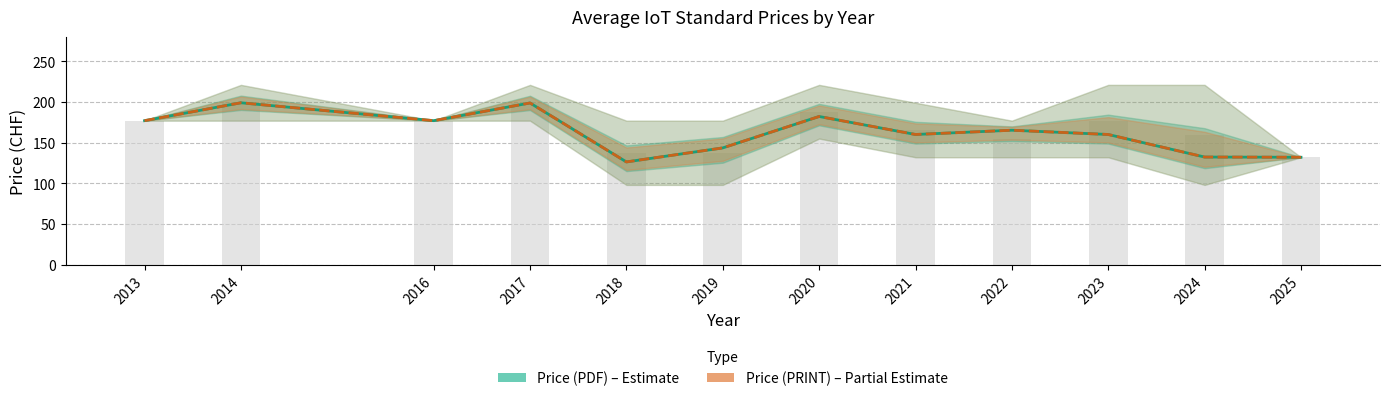

What is the sum of the Price (PDF) values at 2022 and 2016?

342.2